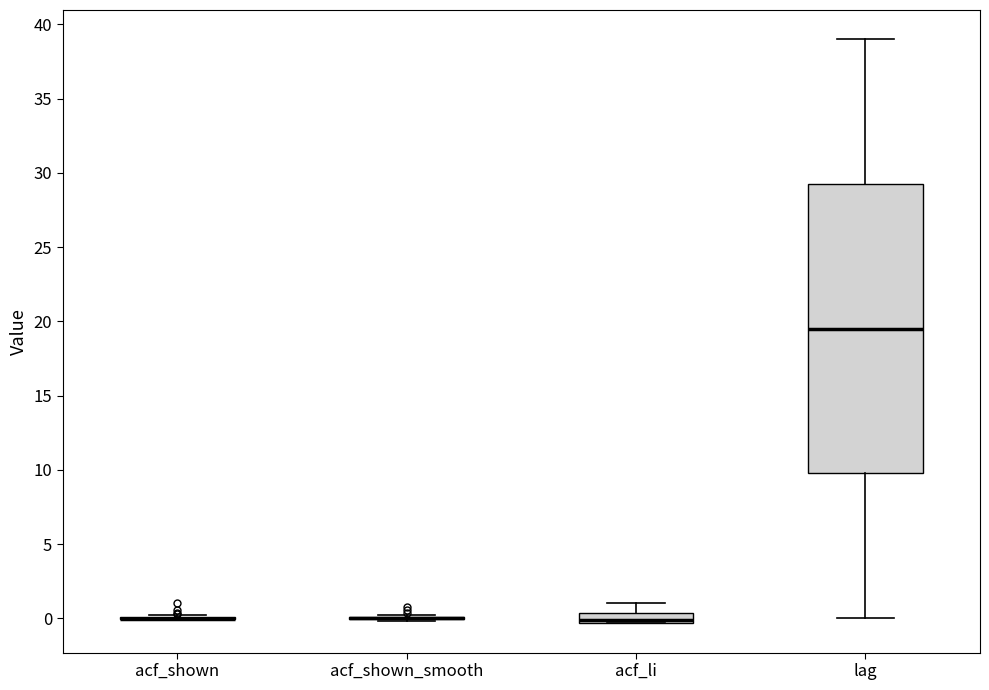

Which box is the tallest, from its lower edge to its upper edge?

lag